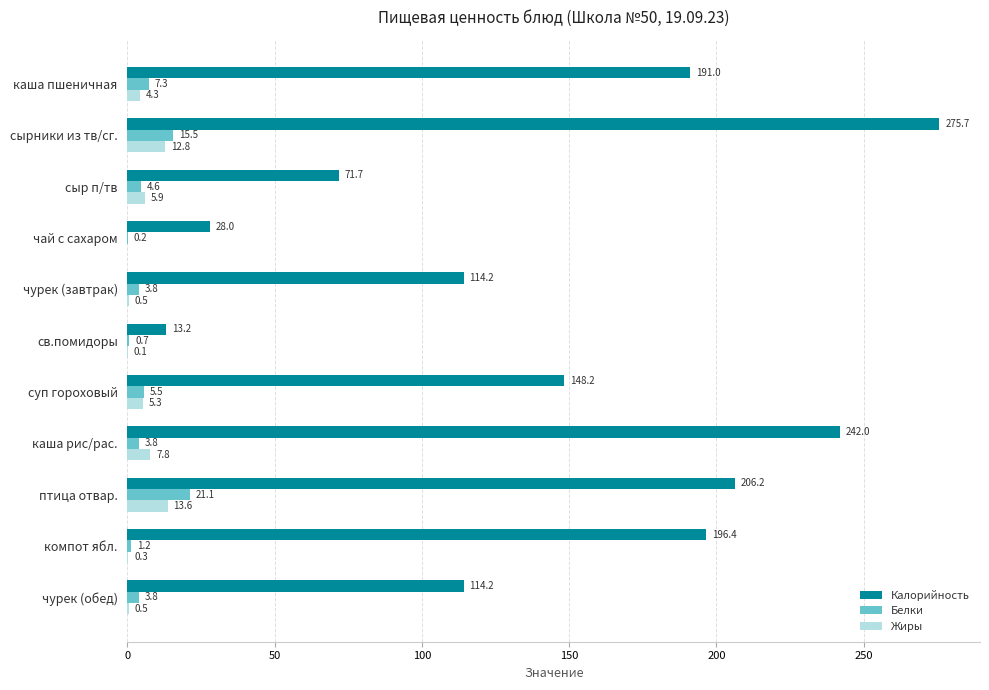

The value of Калорийность at птица отвар. is 55.1. True or false?

False